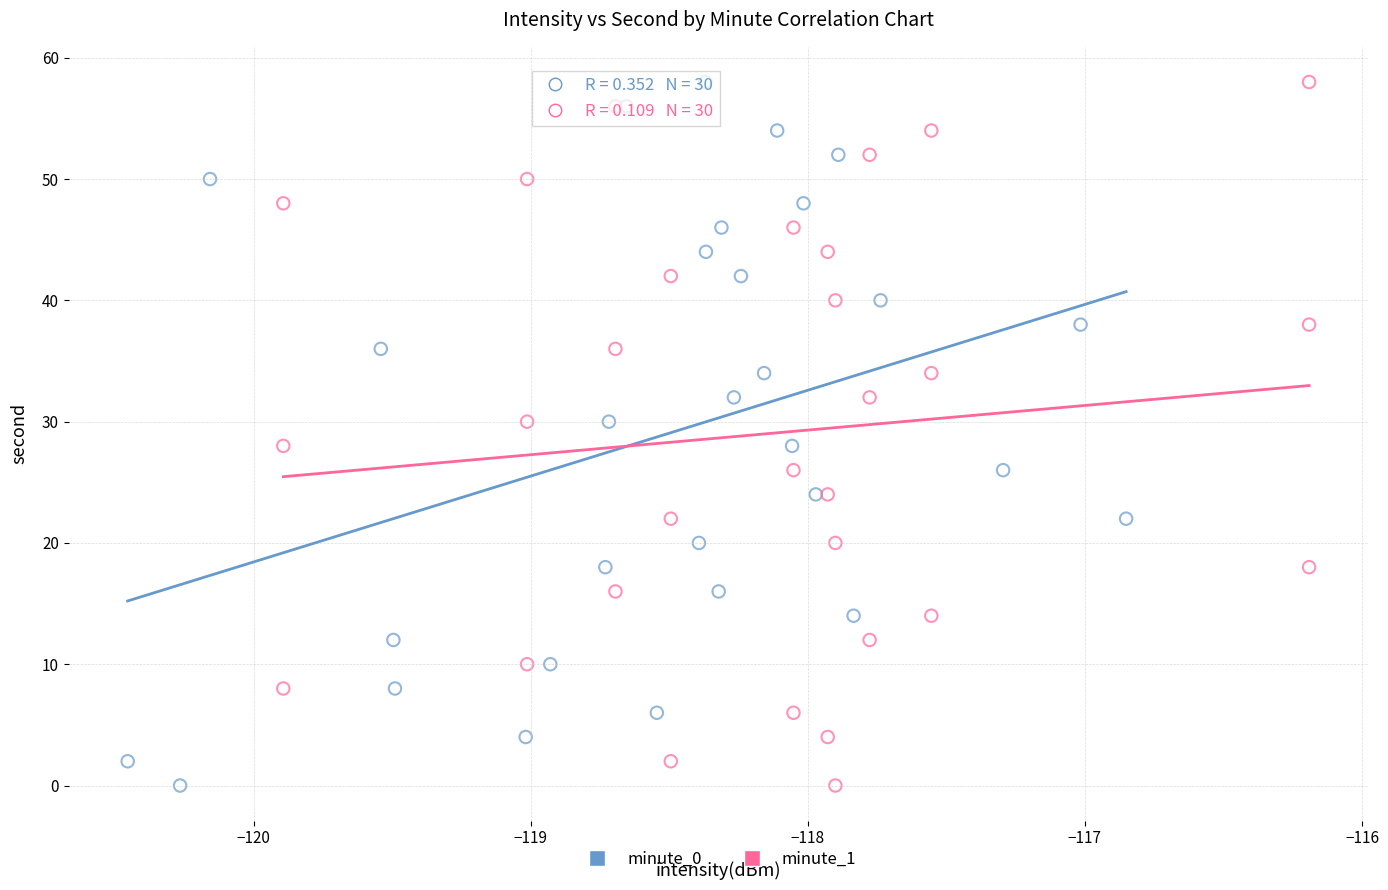

What are all the series names shown in the legend?

minute_0, minute_1